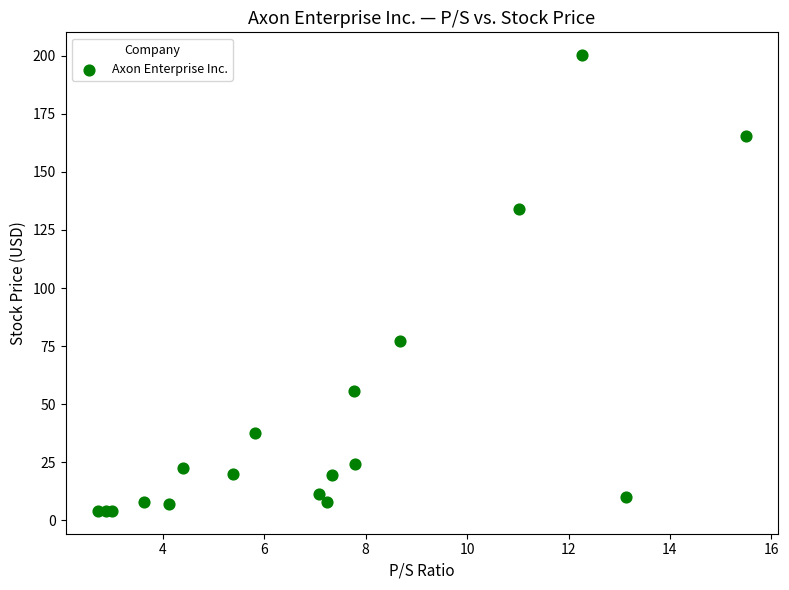

What Y value in the scatter plot is closest to 102?

77.4